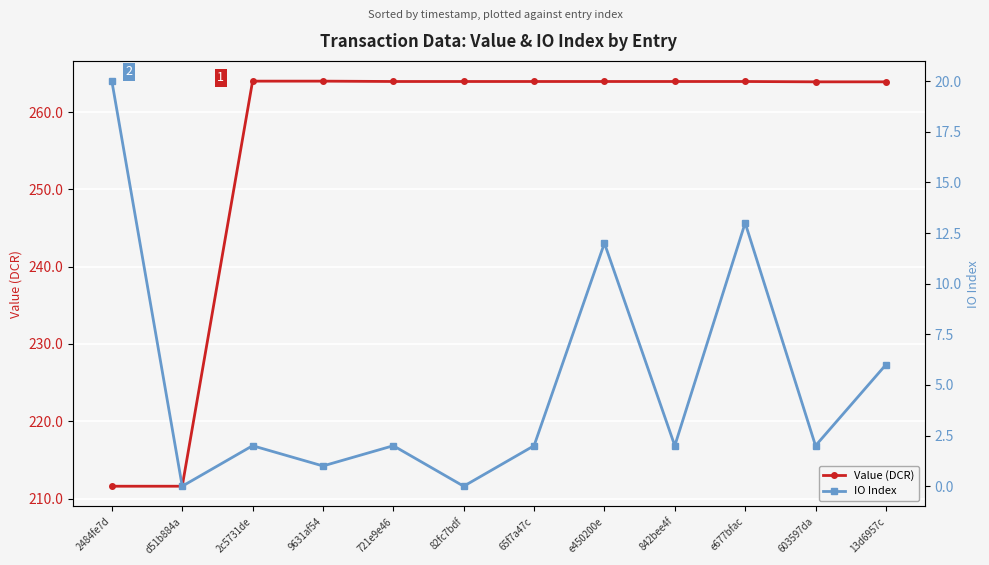

What position from the right is 2484fe7d?

12